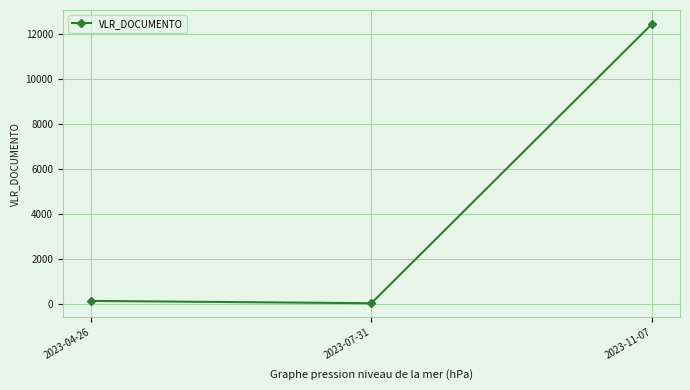

How many values are below 150?

1